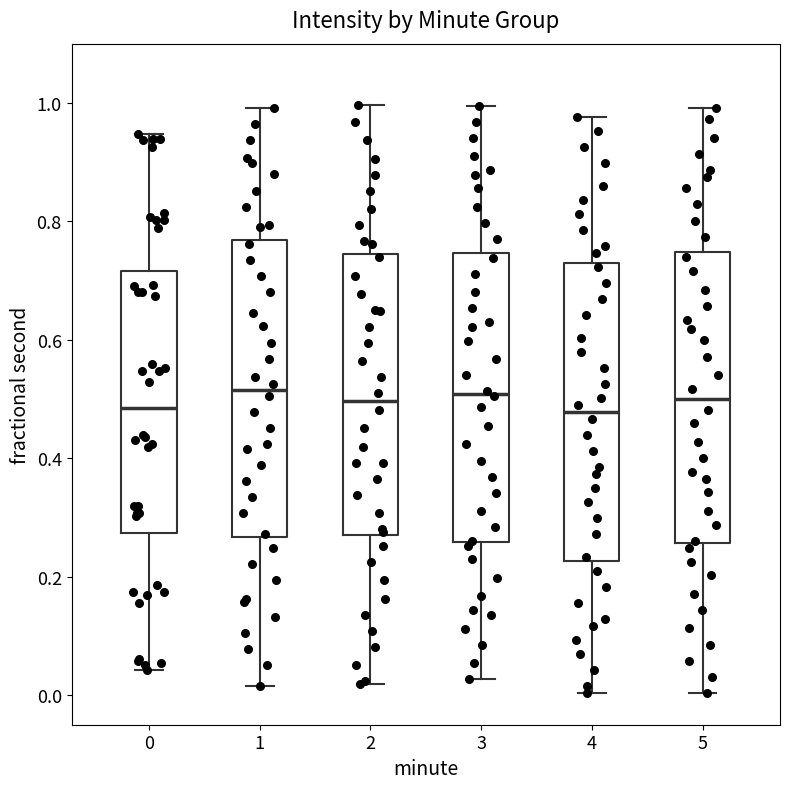

Reading left to right, transcribe this box plot: for each box, give where its median line is, the range the box spans, and where its two whiskers end, as read against the y-axis. The values are not printed on the chart, so give them approximately, as read against the axis.

0: median 0.48, box 0.28 to 0.72, whiskers 0.04 to 0.94
1: median 0.52, box 0.26 to 0.76, whiskers 0.02 to 1.00
2: median 0.50, box 0.26 to 0.74, whiskers 0.02 to 1.00
3: median 0.50, box 0.26 to 0.74, whiskers 0.02 to 1.00
4: median 0.48, box 0.22 to 0.72, whiskers 0.00 to 0.98
5: median 0.50, box 0.26 to 0.74, whiskers 0.00 to 1.00